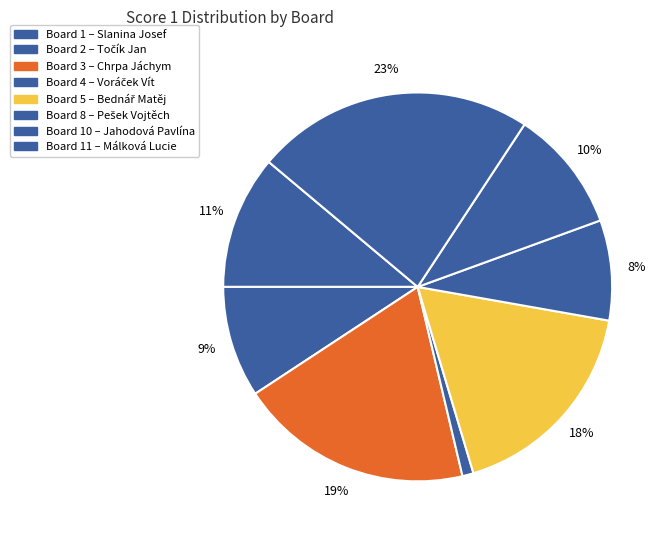

Count the number of slices in the pie.

8